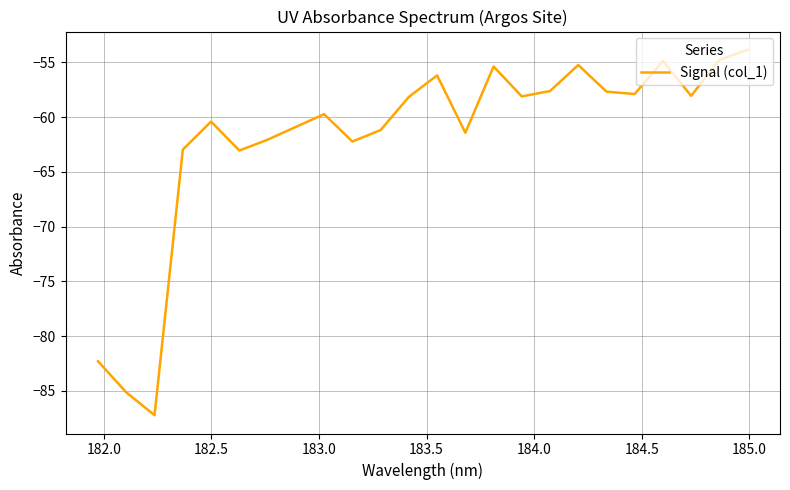

What is the maximum value shown in the chart?

-53.9